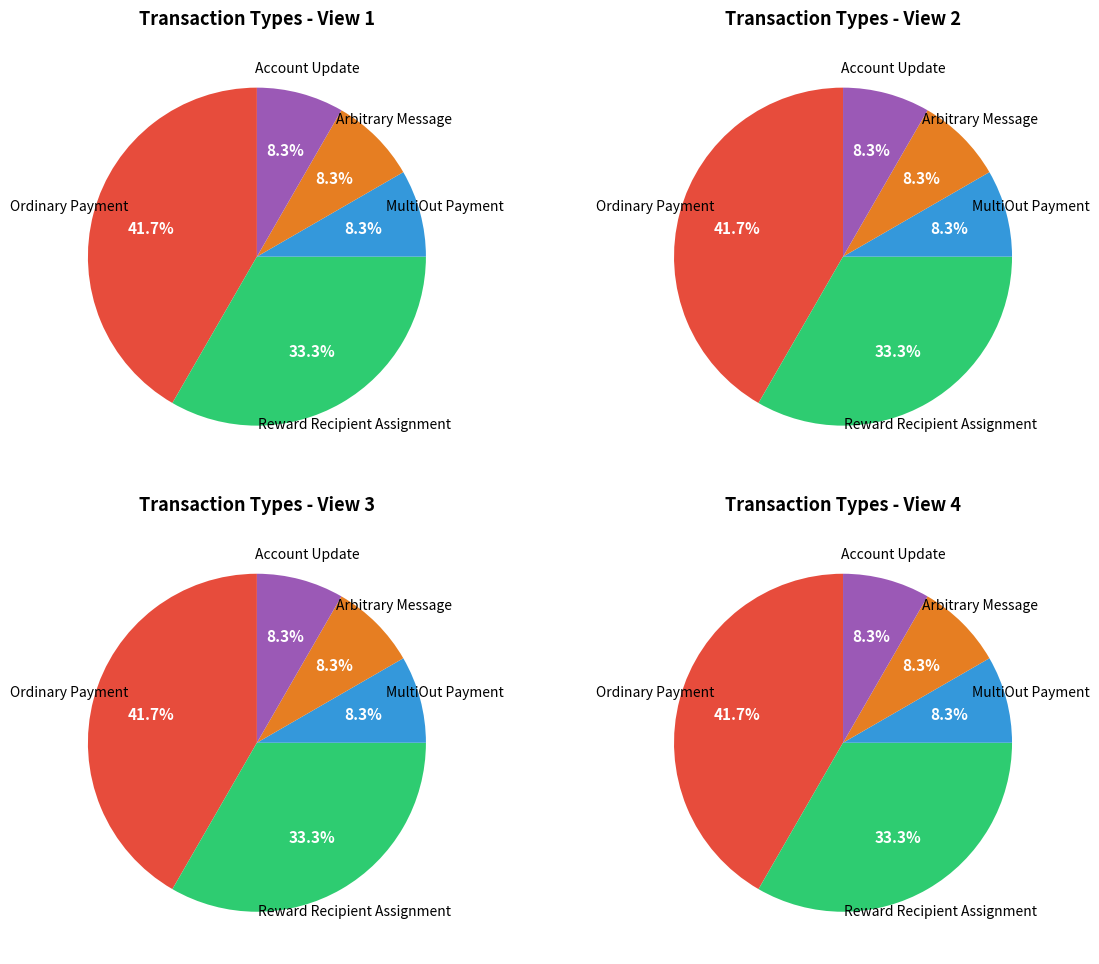

How many slices are in this pie chart?

5